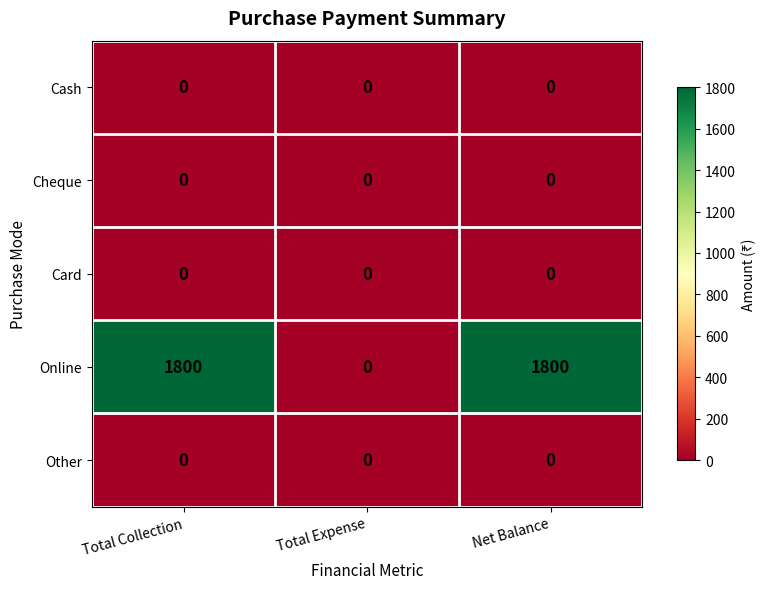

Reading right to left, what are all the values shown in this chart?

Cash: 0	0	0
Cheque: 0	0	0
Card: 0	0	0
Online: 1800	0	1800
Other: 0	0	0